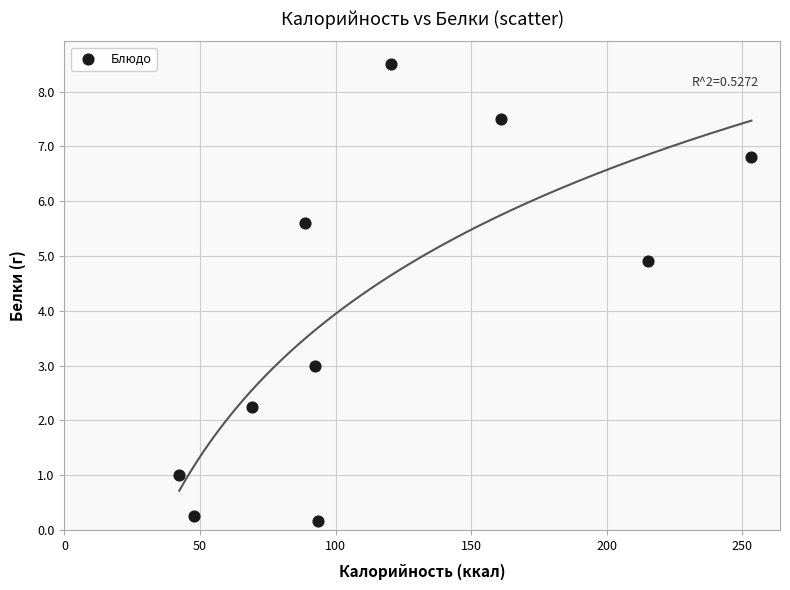

What Y value in the scatter plot is closest to 4?

4.9